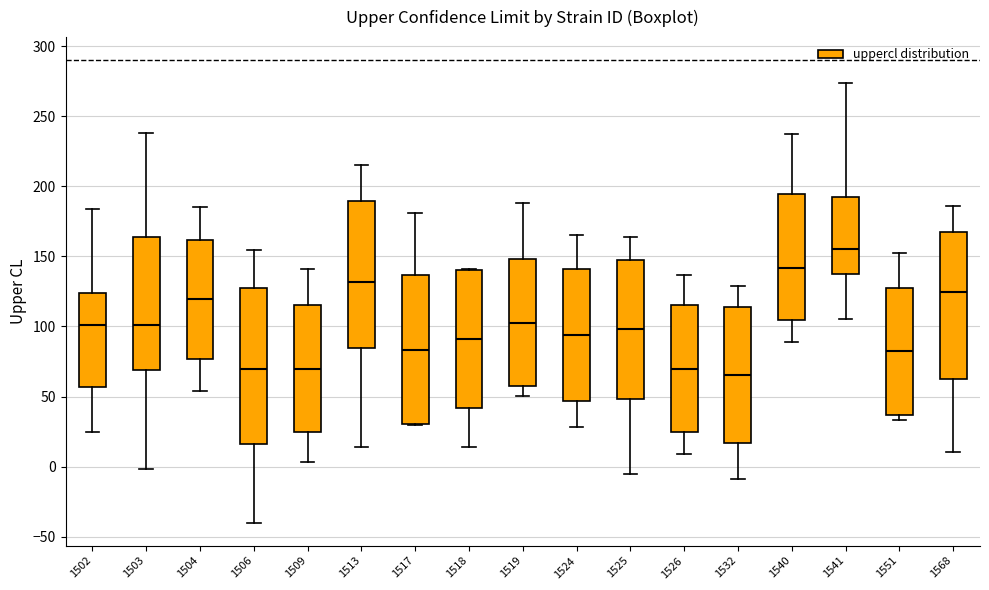

Reading left to right, read every box against the y-axis: the position of its median line, the range the box covers, and the ends of its whiskers. The values are not printed on the chart, so give them approximately, as read against the axis.

1502: median 100, box 55 to 125, whiskers 25 to 185
1503: median 100, box 70 to 165, whiskers 0 to 240
1504: median 120, box 75 to 160, whiskers 55 to 185
1506: median 70, box 15 to 130, whiskers -40 to 155
1509: median 70, box 25 to 115, whiskers 5 to 140
1513: median 130, box 85 to 190, whiskers 15 to 215
1517: median 85, box 30 to 135, whiskers 30 to 180
1518: median 90, box 40 to 140, whiskers 15 to 140
1519: median 105, box 55 to 150, whiskers 50 to 190
1524: median 95, box 45 to 140, whiskers 30 to 165
1525: median 100, box 50 to 150, whiskers -5 to 165
1526: median 70, box 25 to 115, whiskers 10 to 135
1532: median 65, box 15 to 115, whiskers -10 to 130
1540: median 140, box 105 to 195, whiskers 90 to 235
1541: median 155, box 140 to 190, whiskers 105 to 275
1551: median 80, box 35 to 130, whiskers 35 (just below the box's lower edge) to 150
1568: median 125, box 65 to 165, whiskers 10 to 185